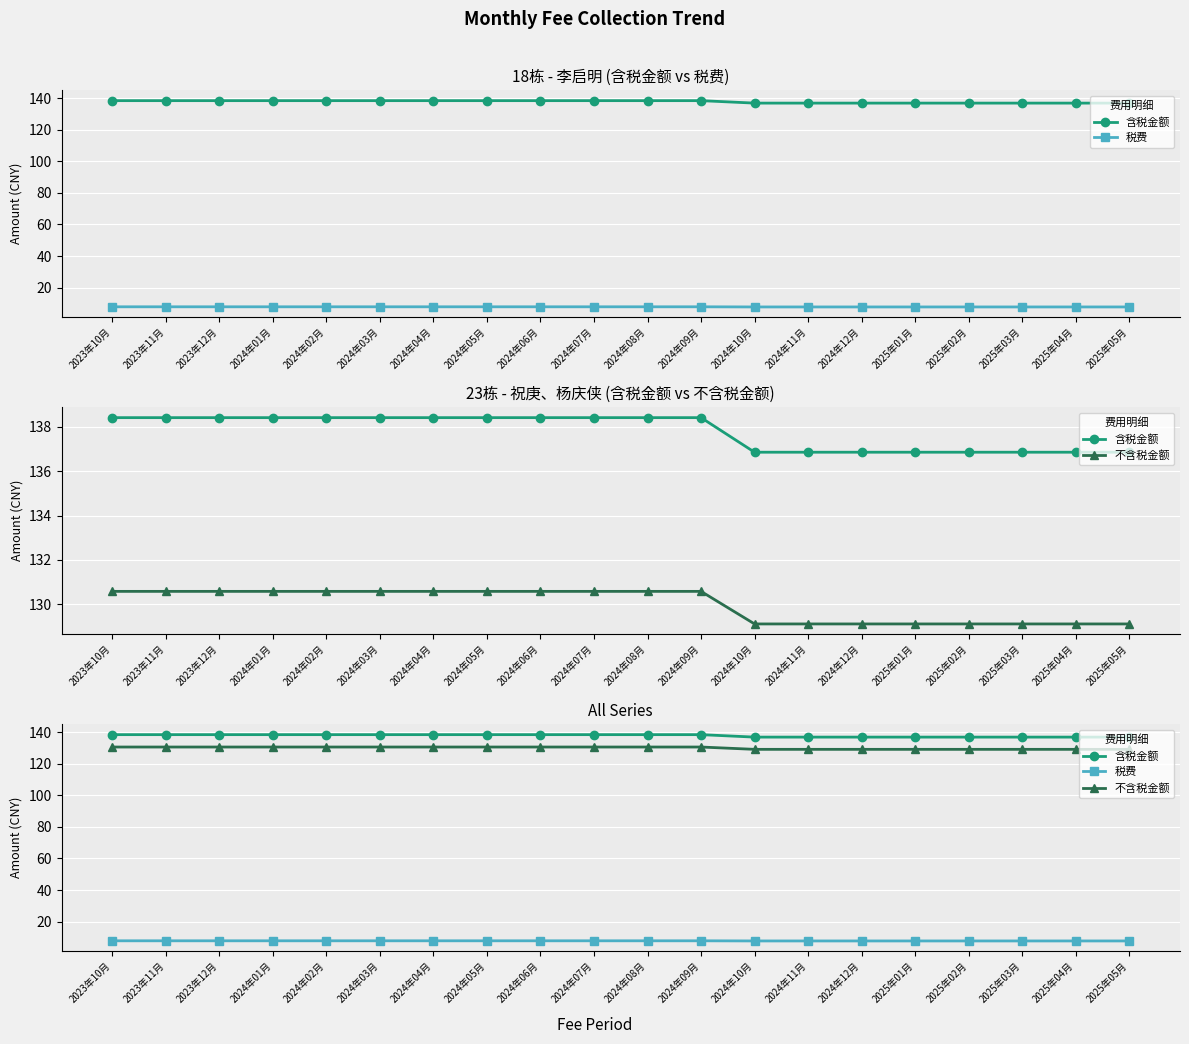

What is the difference between the maximum and minimum values in the 含税金额 series?

1.6